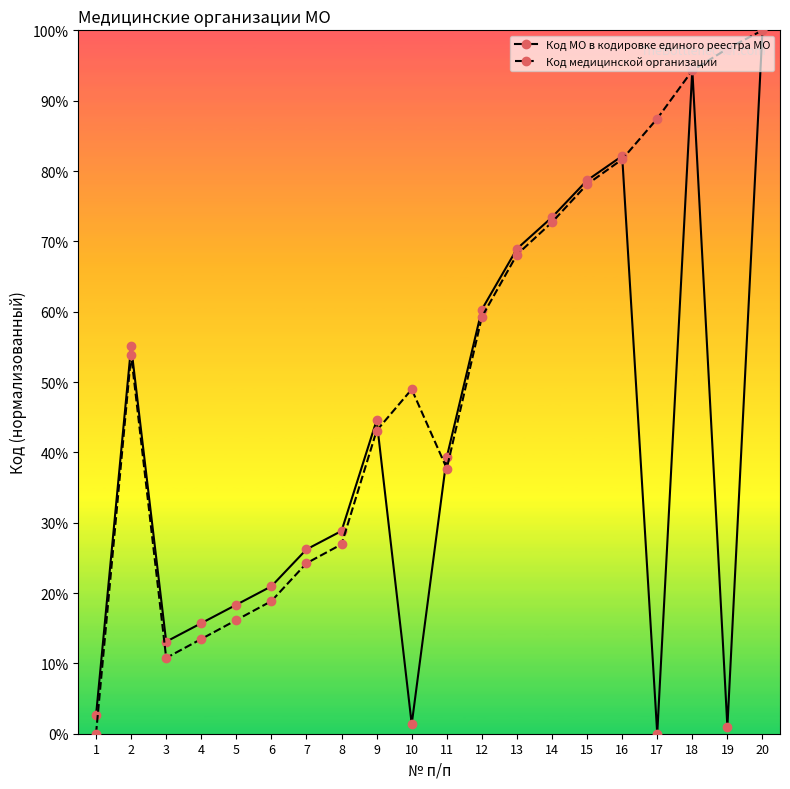

How many data points does each series have?

20